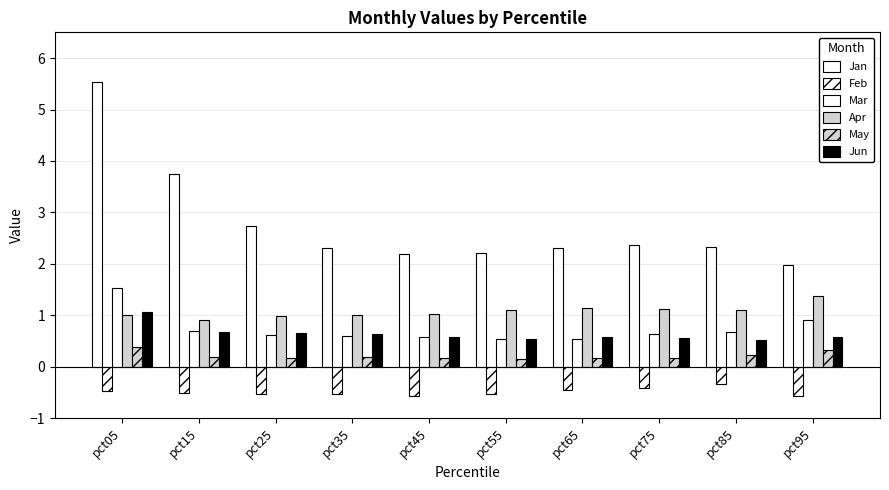

Which series has the largest total across all categories?

Jan